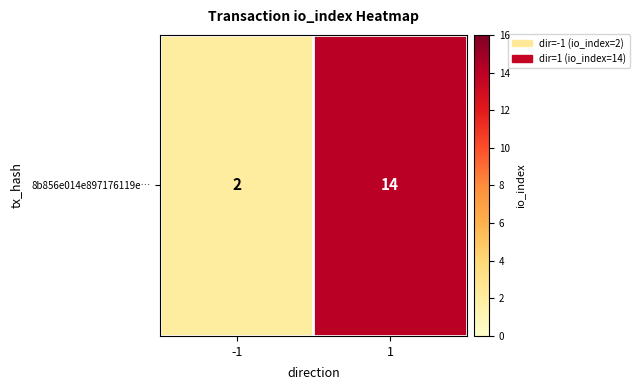

List the labels in order of value, largest first.

1, -1